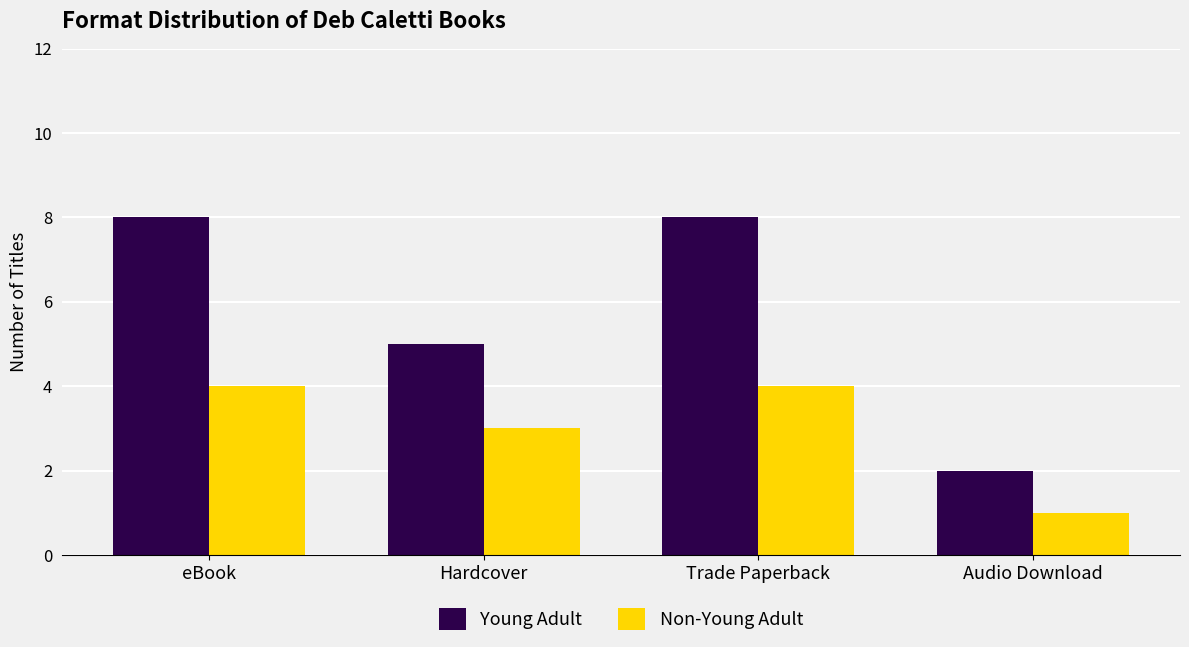

Reading left to right, what are all the values shown in this chart?

Young Adult: 8	5	8	2
Non-Young Adult: 4	3	4	1